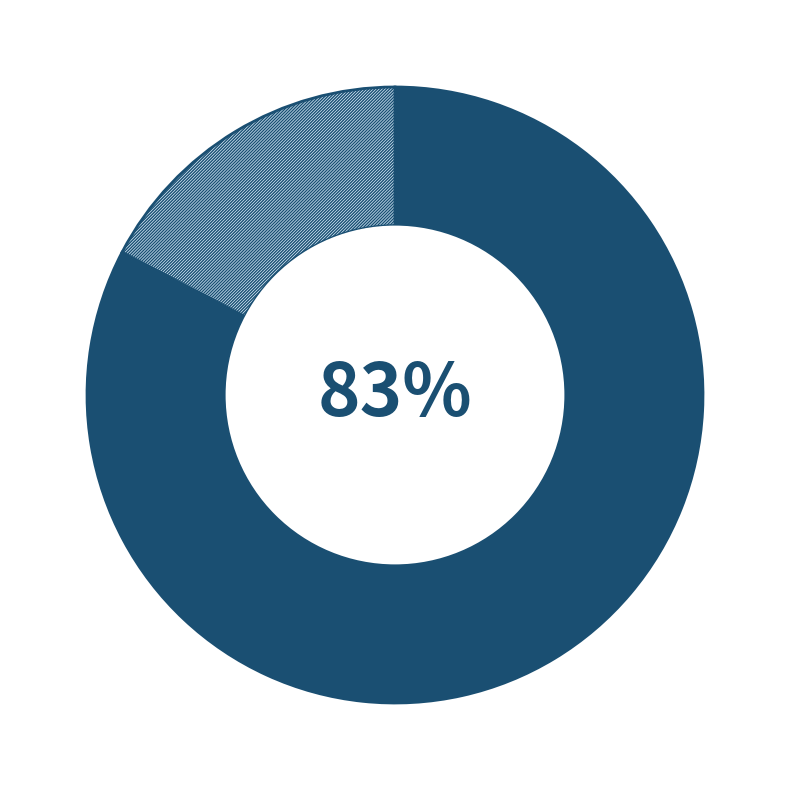

Is there a majority slice in this chart?

Yes